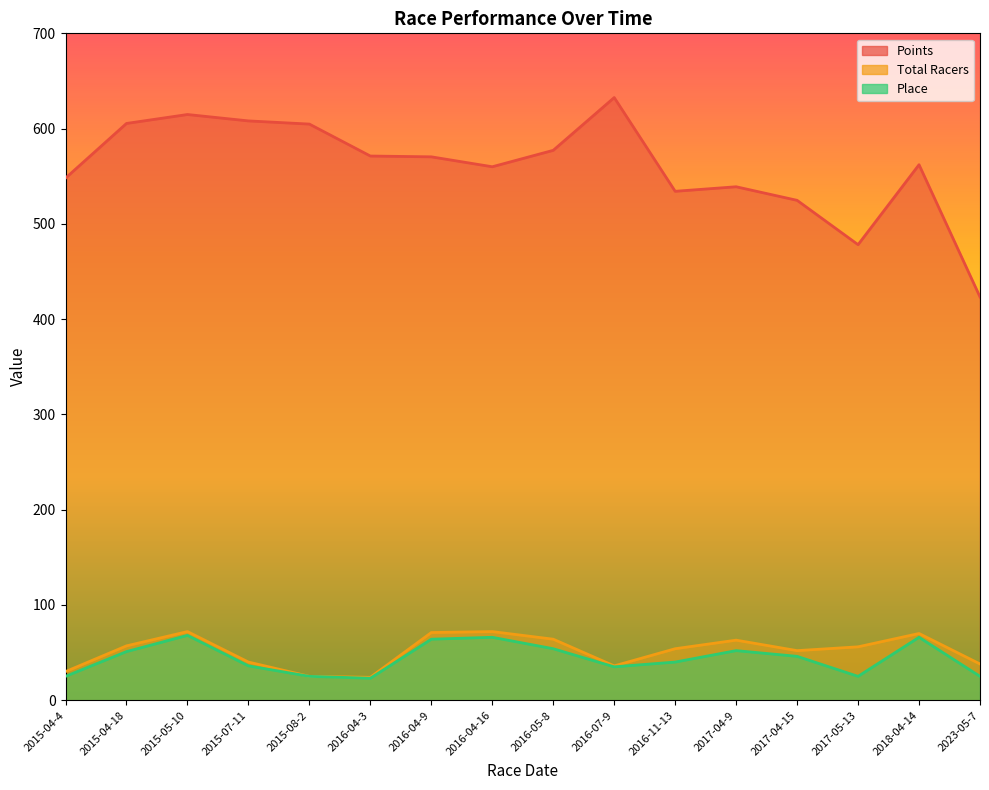

Reading left to right, extract all data points from this chart.

Points: 2015-04-4=548.0	2015-04-18=605.4	2015-05-10=614.8	2015-07-11=608.1	2015-08-2=604.7	2016-04-3=571.2	2016-04-9=570.4	2016-04-16=559.9	2016-05-8=577.2	2016-07-9=632.6	2016-11-13=534.2	2017-04-9=538.9	2017-04-15=524.7	2017-05-13=478.1	2018-04-14=562.1	2023-05-7=423.3
Total Racers: 2015-04-4=30.0	2015-04-18=57.0	2015-05-10=72.0	2015-07-11=40.0	2015-08-2=25.0	2016-04-3=24.0	2016-04-9=71.0	2016-04-16=72.0	2016-05-8=64.0	2016-07-9=36.0	2016-11-13=54.0	2017-04-9=63.0	2017-04-15=52.0	2017-05-13=56.0	2018-04-14=70.0	2023-05-7=38.0
Place: 2015-04-4=25.0	2015-04-18=51.0	2015-05-10=68.0	2015-07-11=36.0	2015-08-2=25.0	2016-04-3=23.0	2016-04-9=64.0	2016-04-16=66.0	2016-05-8=54.0	2016-07-9=35.0	2016-11-13=40.0	2017-04-9=52.0	2017-04-15=46.0	2017-05-13=25.0	2018-04-14=66.0	2023-05-7=25.0